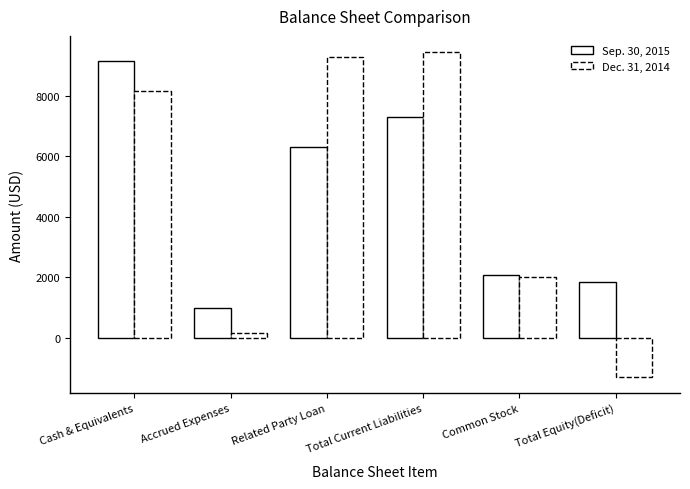

What is the label of the 3rd bar from the left?

Related Party Loan